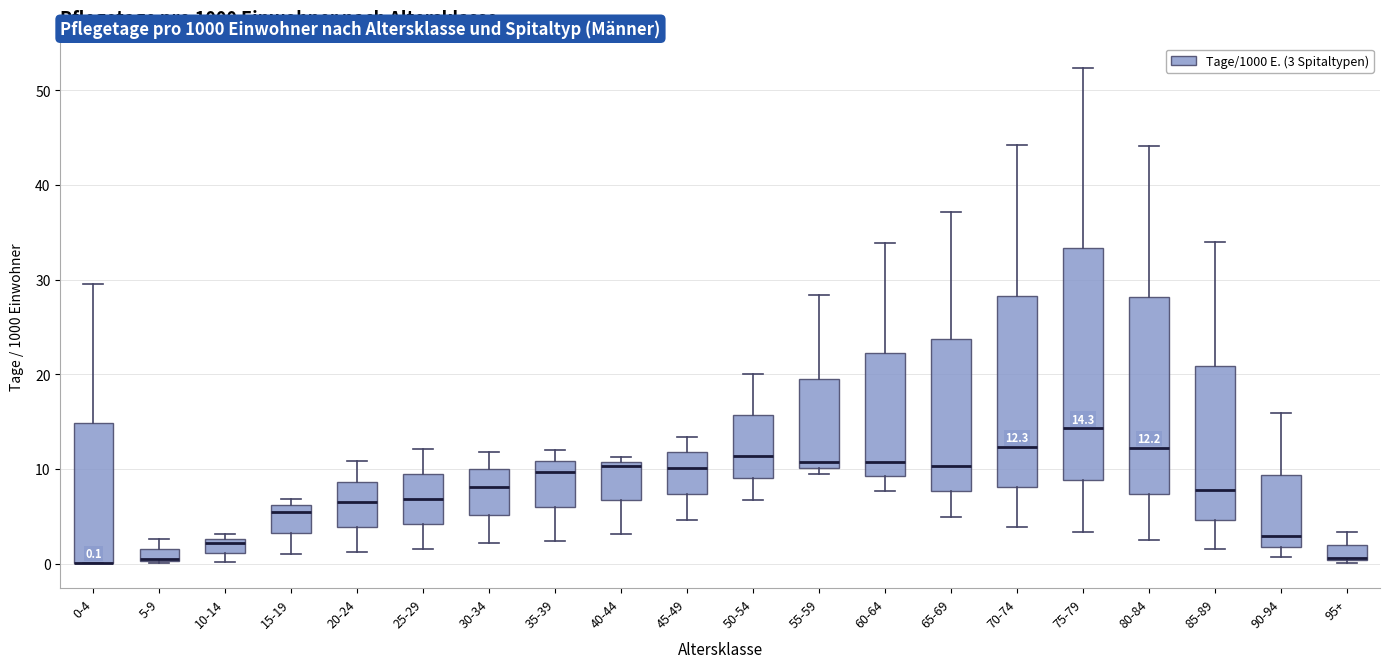

Comparing the boxes themselves (not the whiskers), which one is the tallest?

75-79